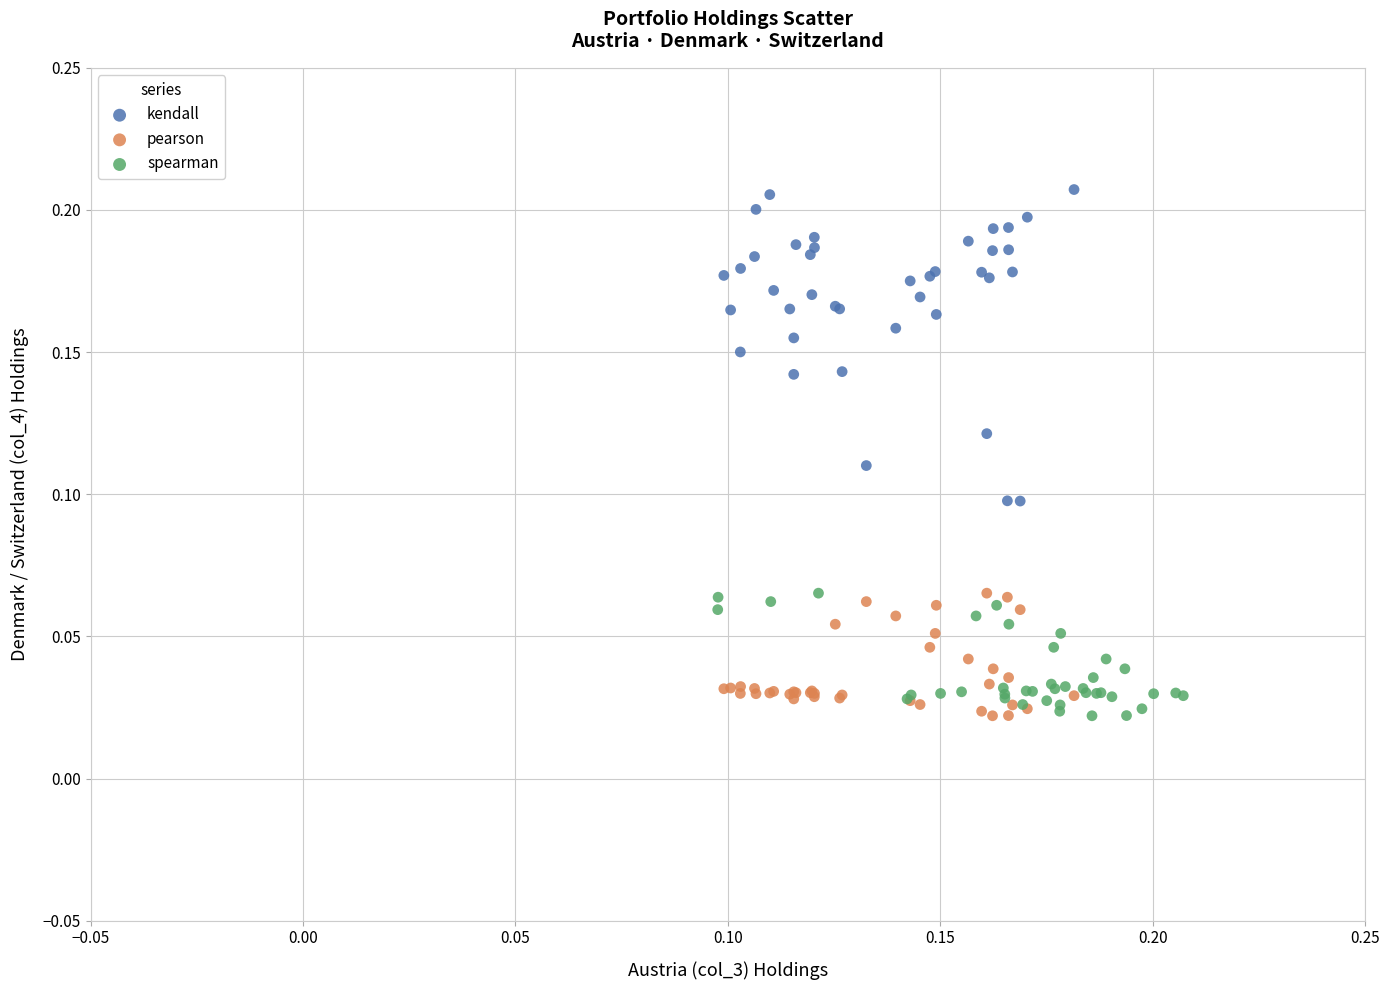

Which series reaches the maximum Y coordinate?

kendall